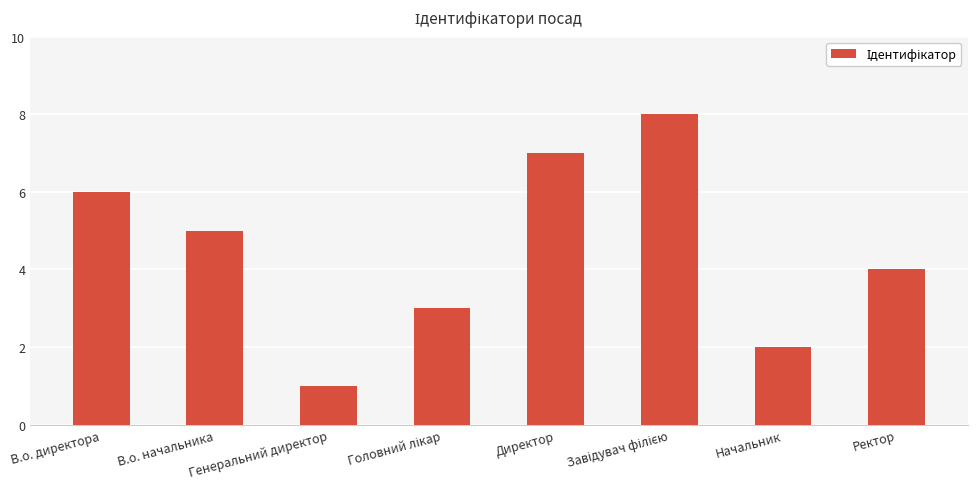

Does the chart contain stacked bars?

No